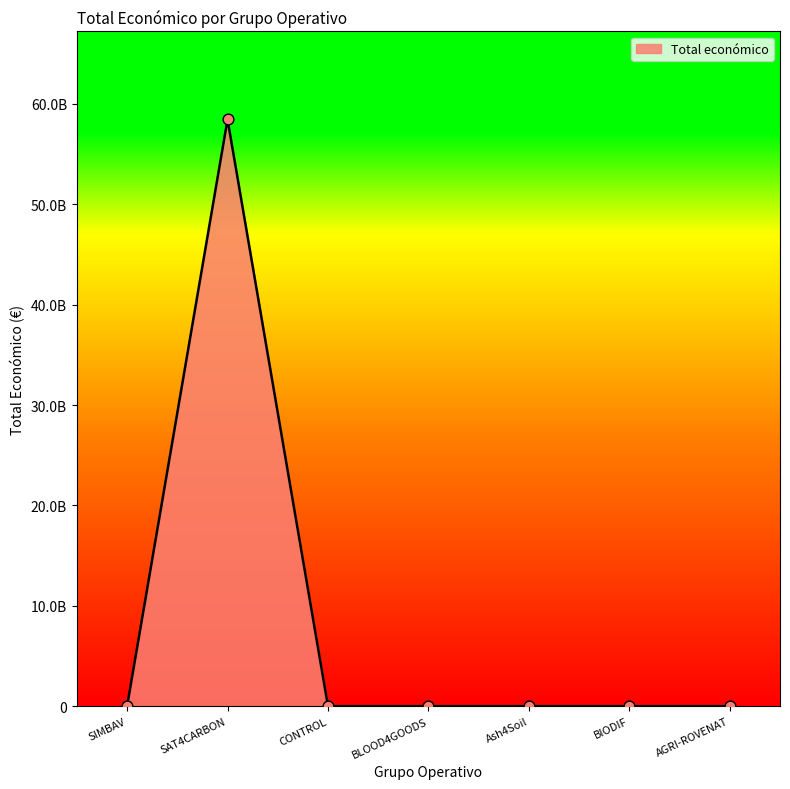

What is the change in value from CONTROL to AGRI-ROVENAT?

+16778